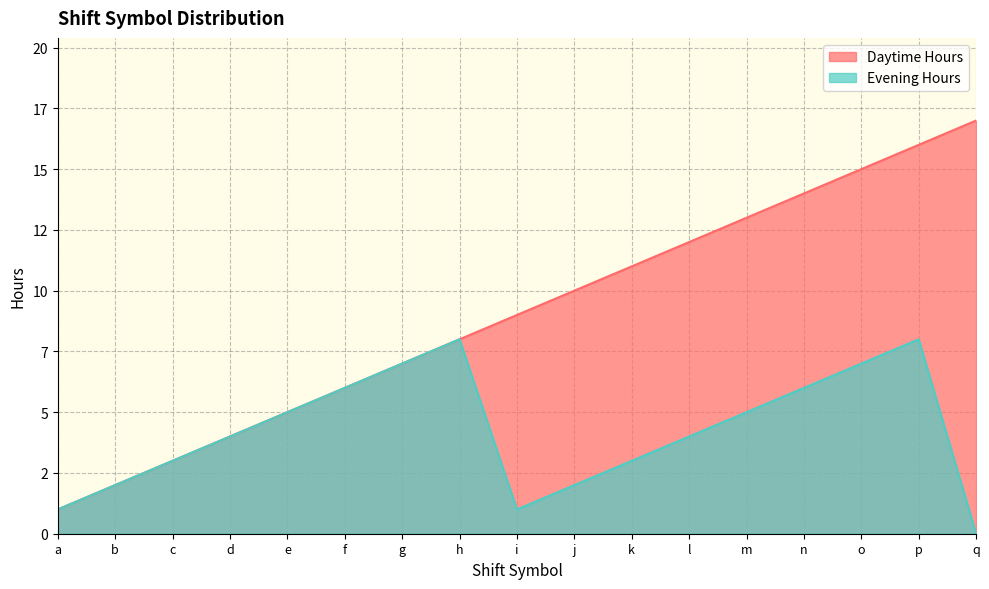

True or false: Evening Hours and Daytime Hours intersect in this chart.

False